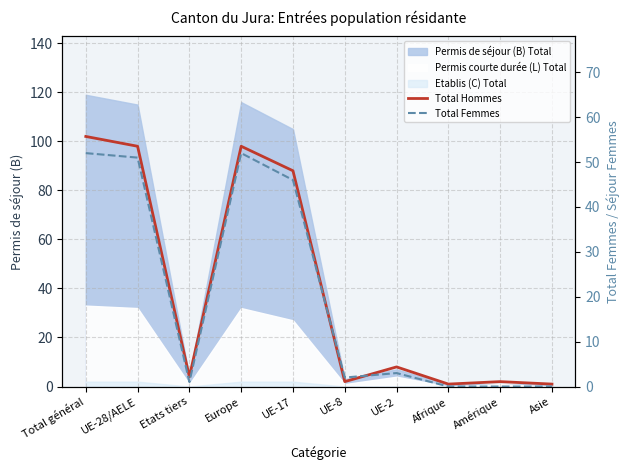

Is the value of Total Hommes at UE-17 greater than the value of Total Femmes at Afrique?

Yes